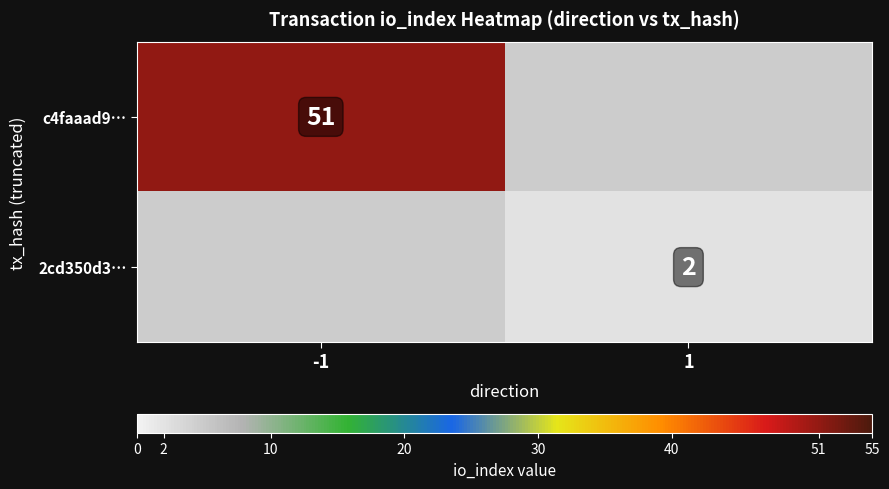

What is the smallest value displayed?

2.0